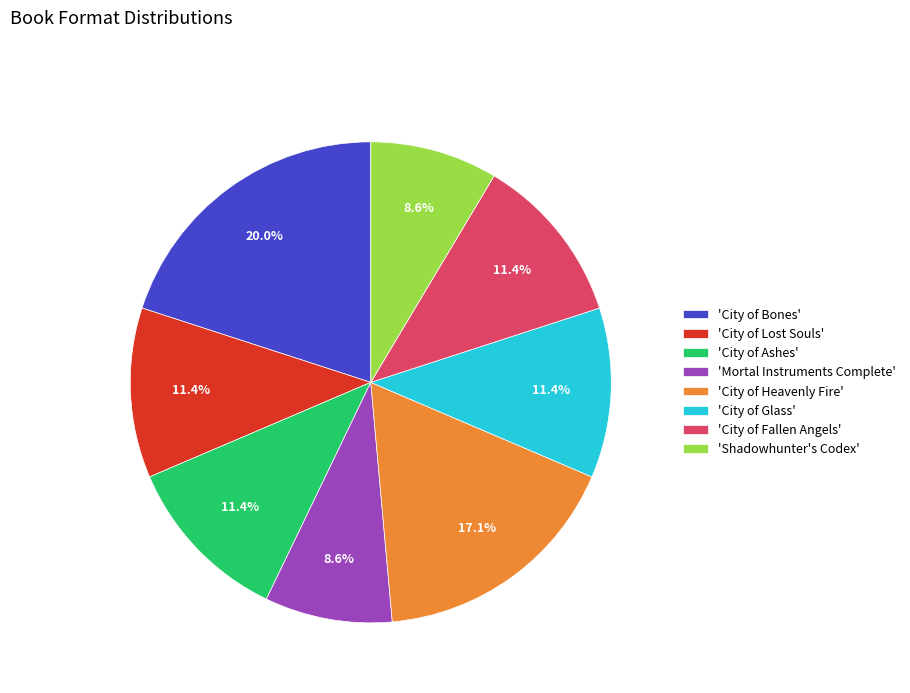

Which category has the biggest portion of the pie?

'City of Bones'